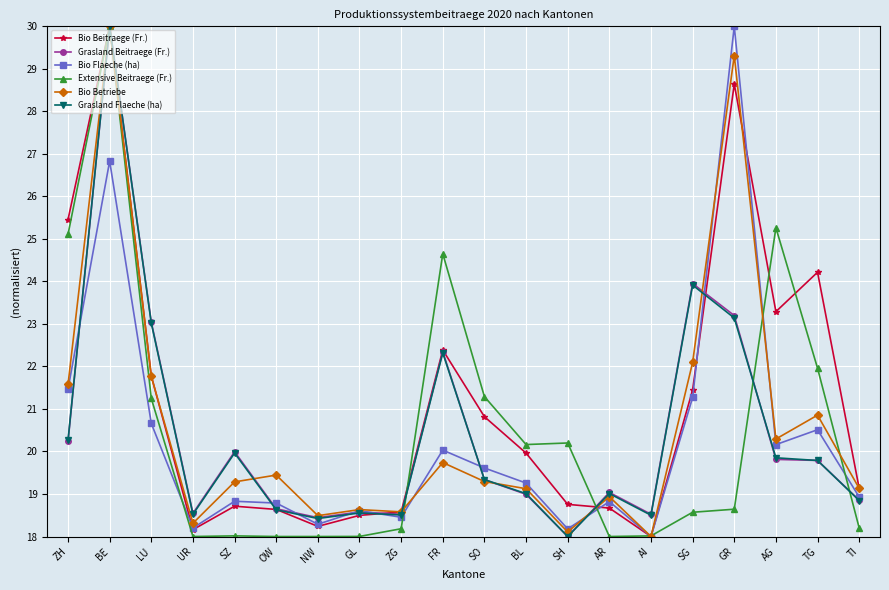

Read the Bio Flaeche (ha) value at NW.

18.3